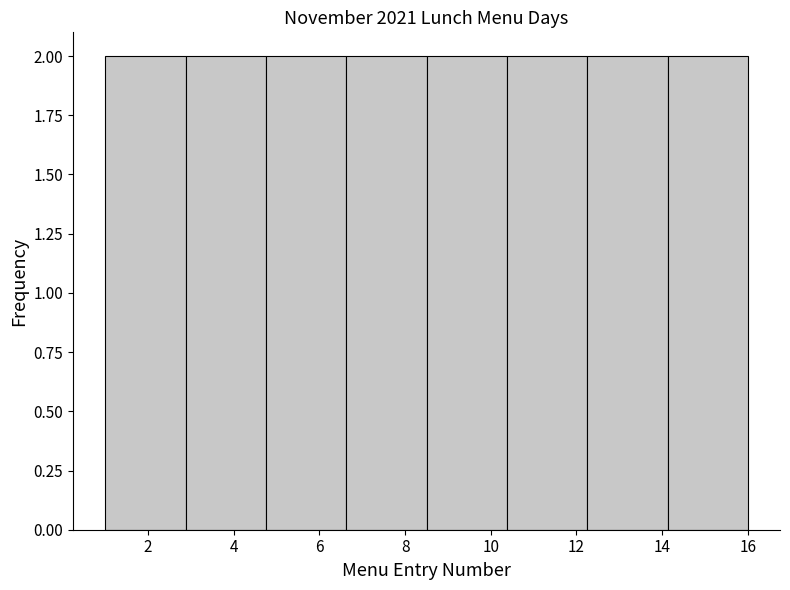

Reading left to right, list every bar in this chart as the range it spans on the x-axis followed by its height. Neither the bar edges nor the heights are printed on the chart, so give them approximately, as read against the axes.

1.0 to 2.8: 2
2.8 to 4.8: 2
4.8 to 6.6: 2
6.6 to 8.6: 2
8.6 to 10.4: 2
10.4 to 12.2: 2
12.2 to 14.2: 2
14.2 to 16.0: 2